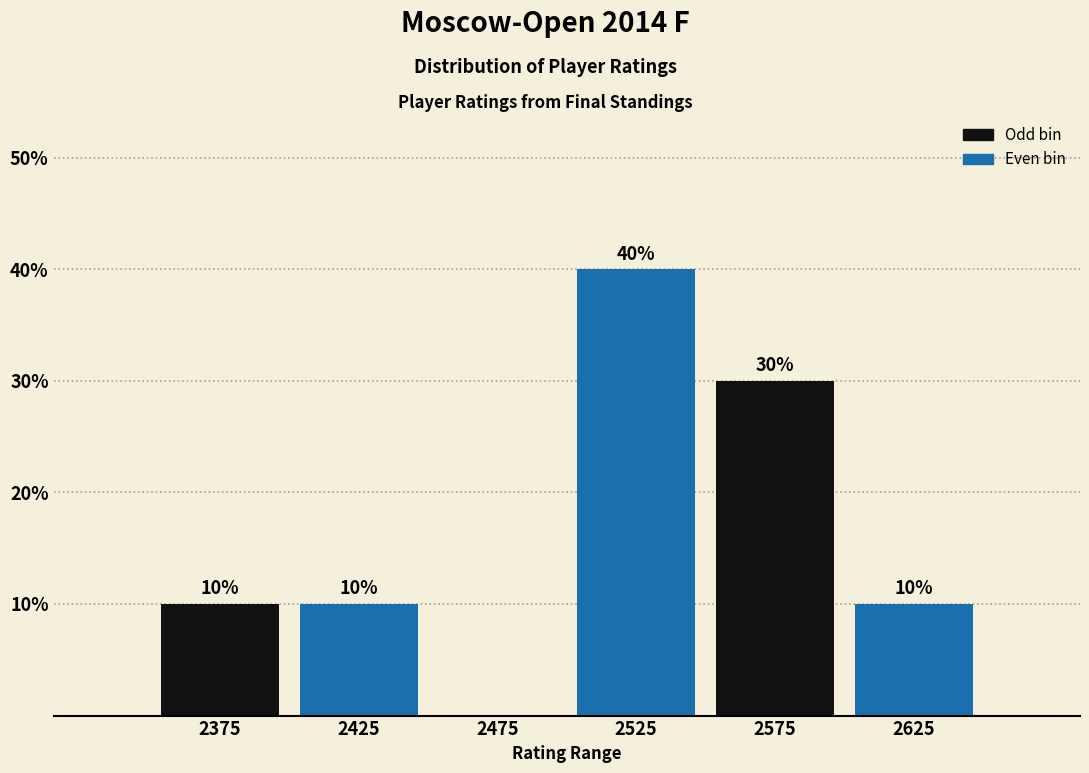

Over which range of the x-axis is the bar tallest?

2500 to 2550